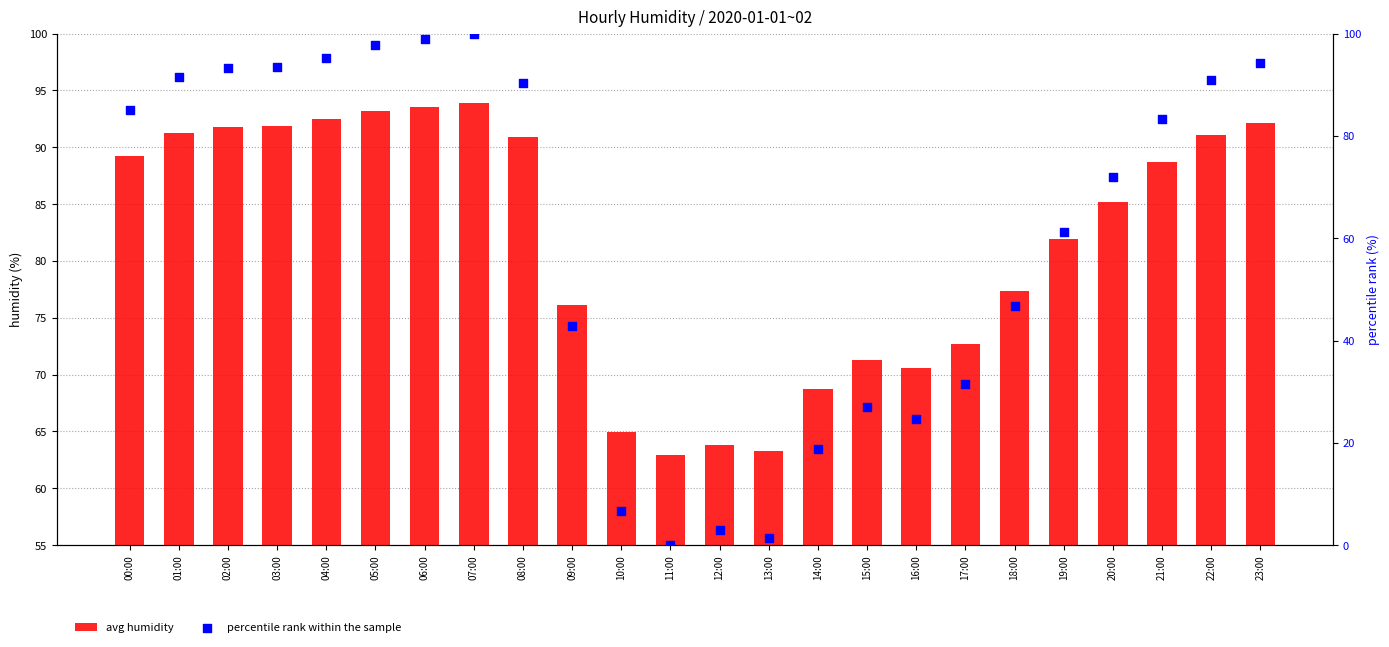

What is the total value across all series at 07:00?

193.9